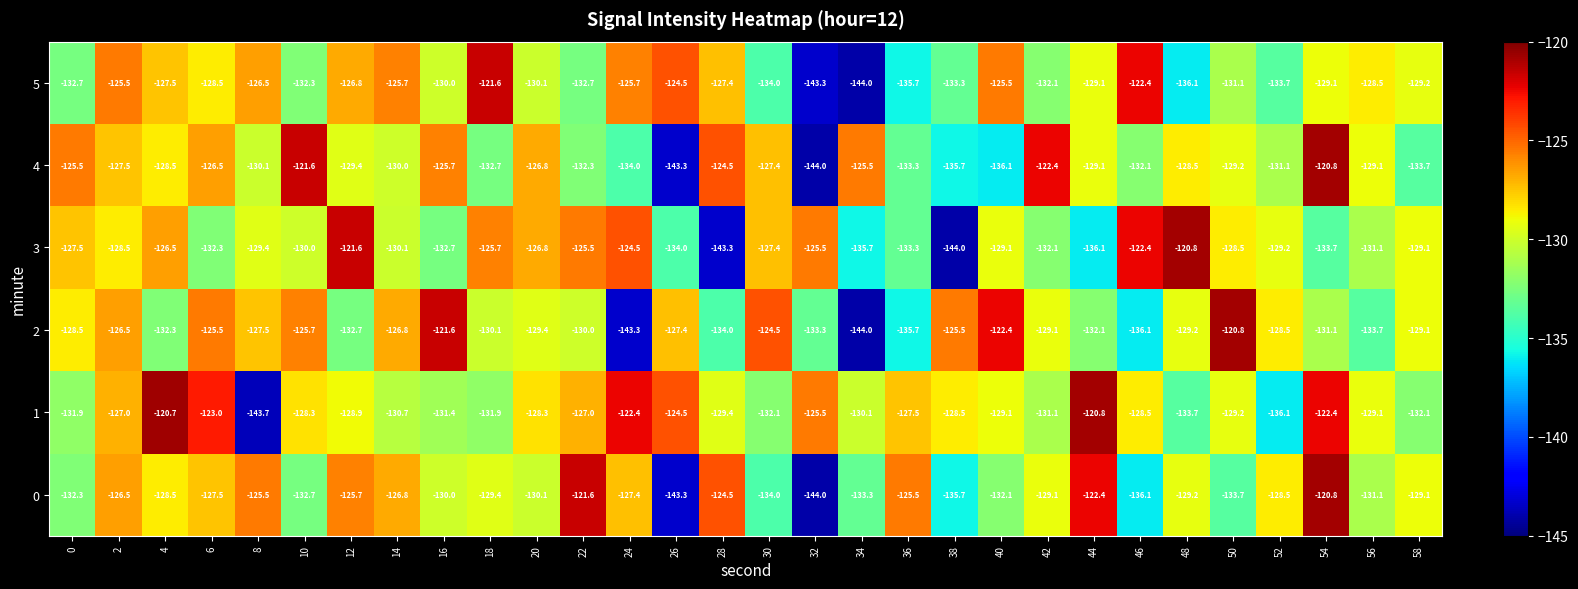

Where is 0 nearest to the value -132?

40